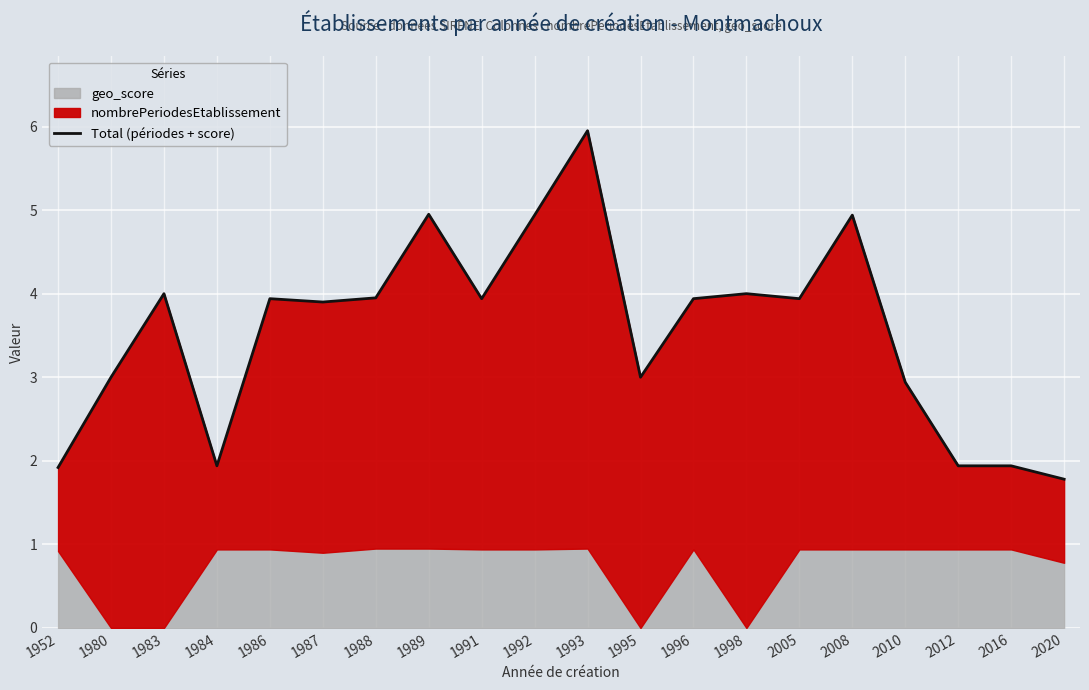

Where is the first local minimum?

1984